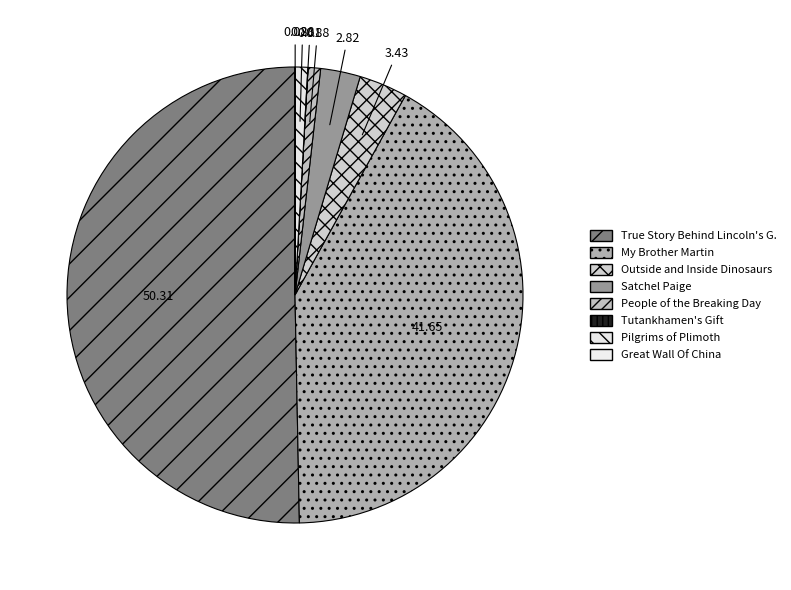

Which category has the biggest portion of the pie?

True Story Behind Lincoln's Gettysburg